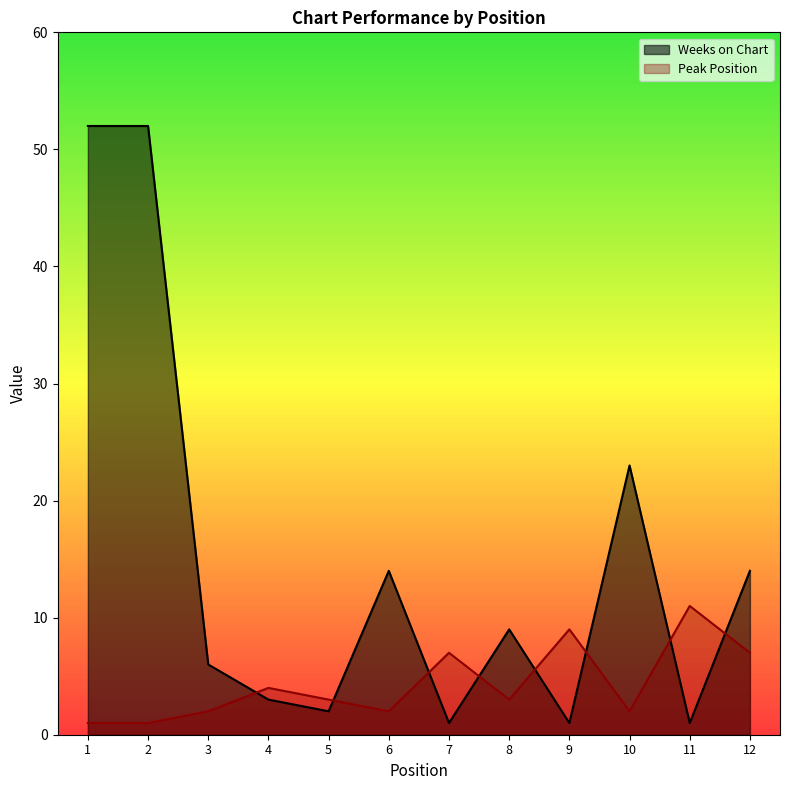

Read the Weeks on Chart value at 4.

3